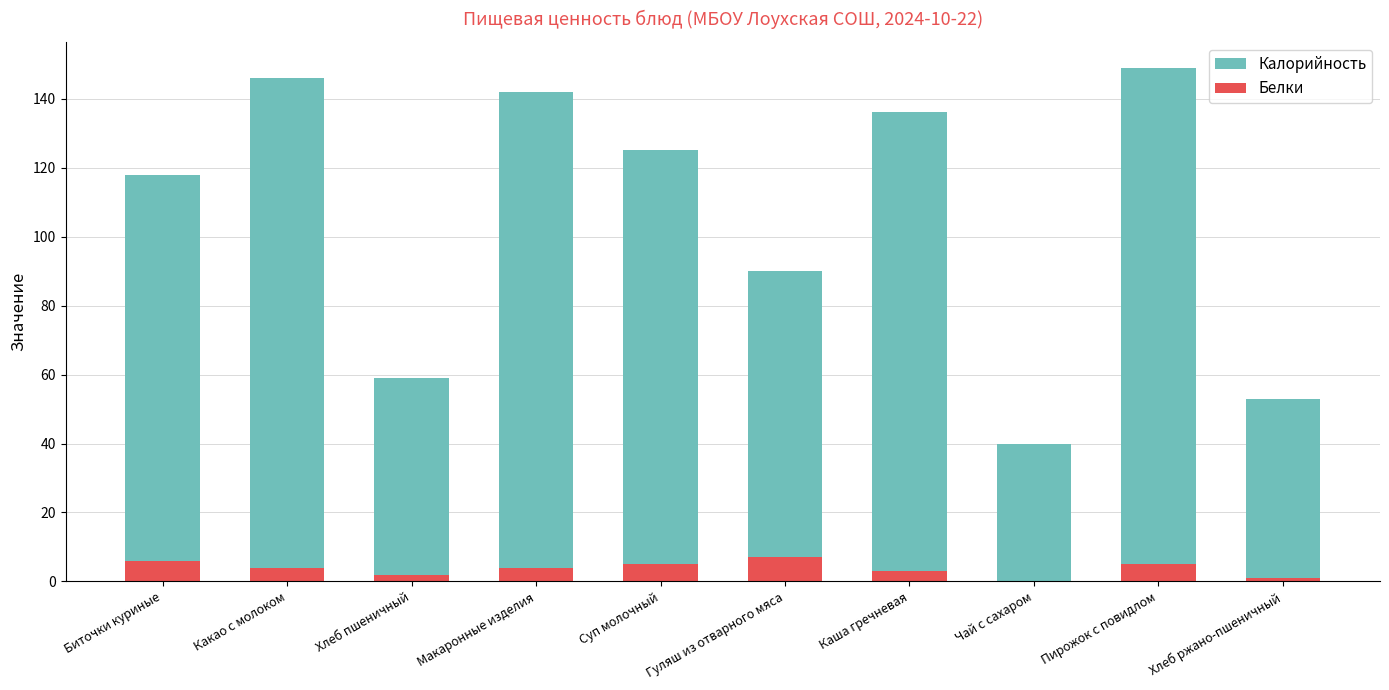

Which category has the lowest value across all series?

Чай с сахаром